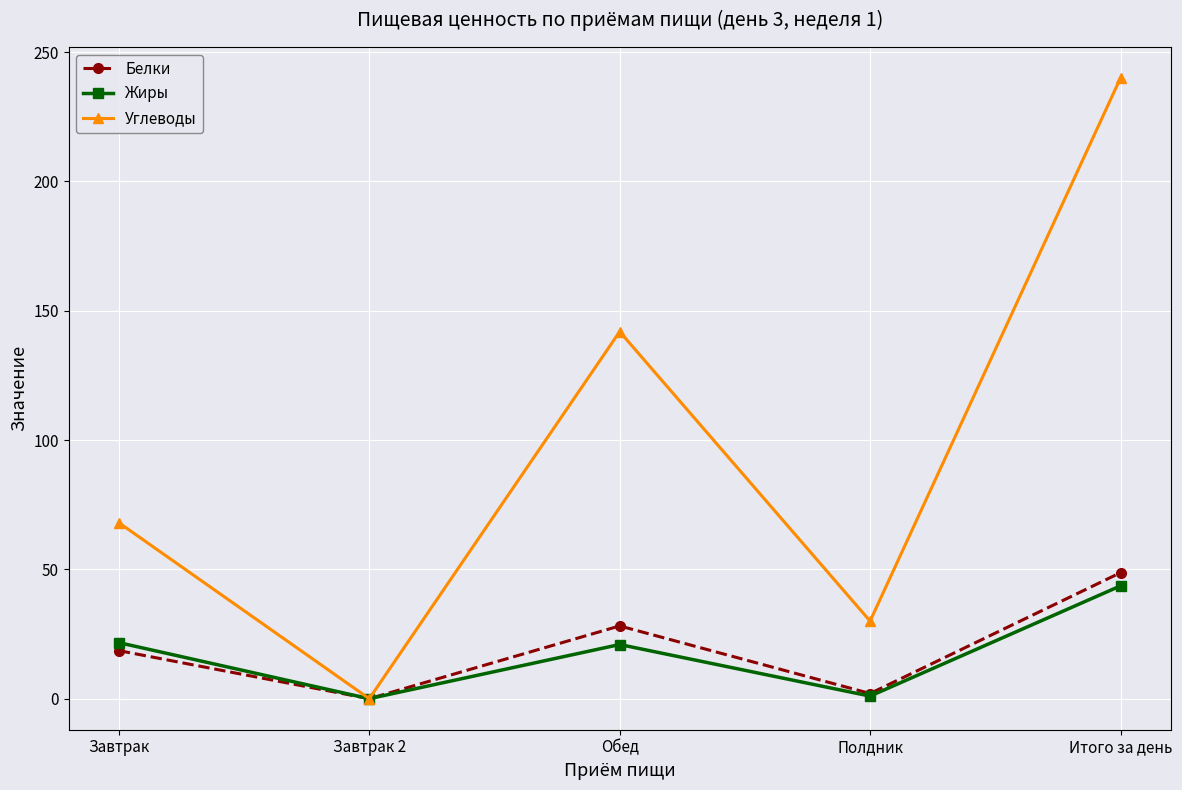

What is the difference between the maximum and minimum values in the Жиры series?

43.6